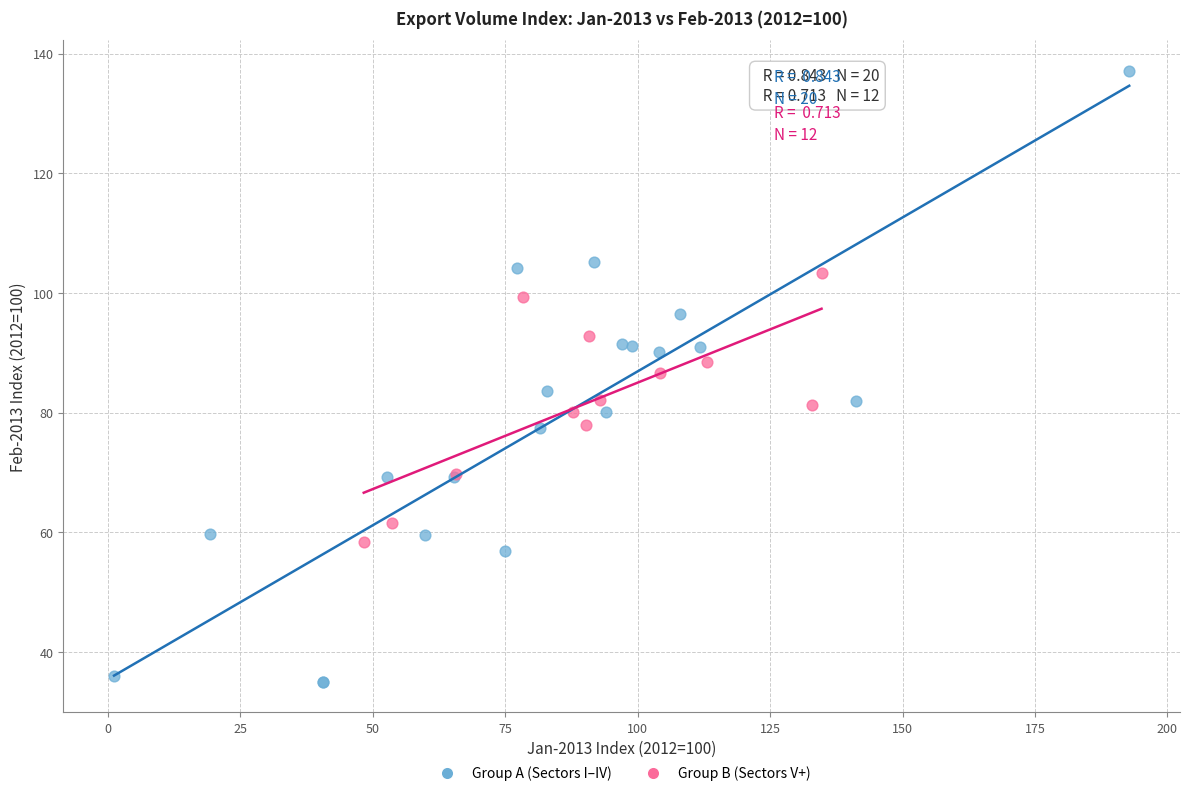

Which series has the widest spread of Y values?

Group A (Sectors I–IV)